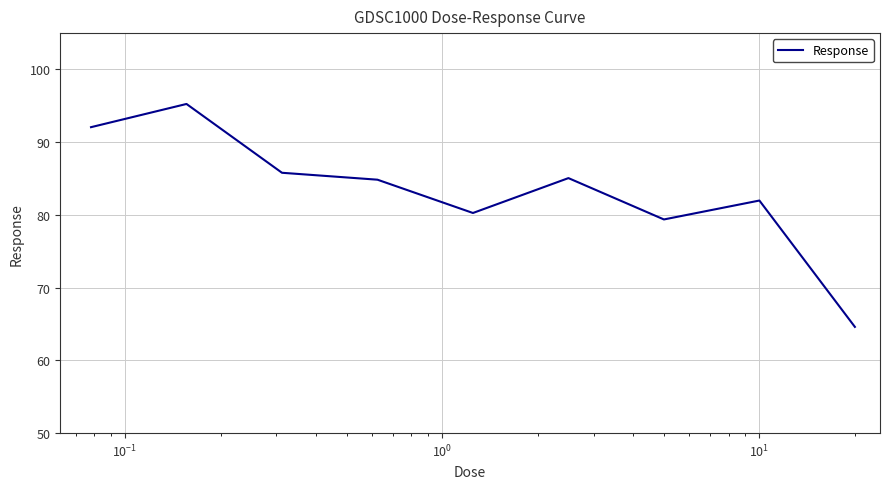

What is the difference between the maximum and minimum values?

30.7